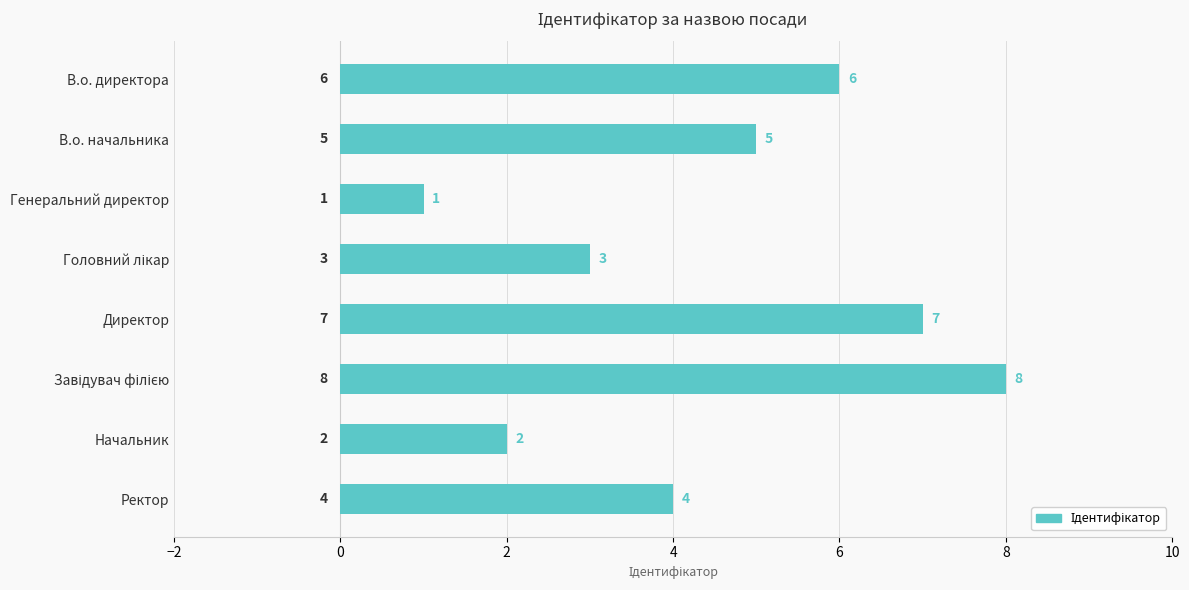

At which label is the value closest to 4?

Ректор